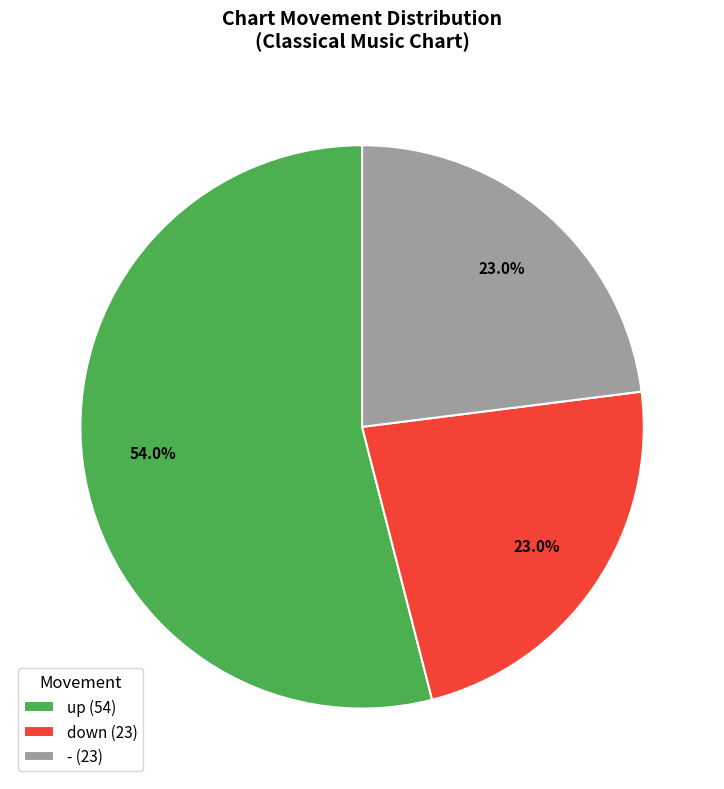

To the nearest percent, what is the difference between the up and down slice percentages?

31%